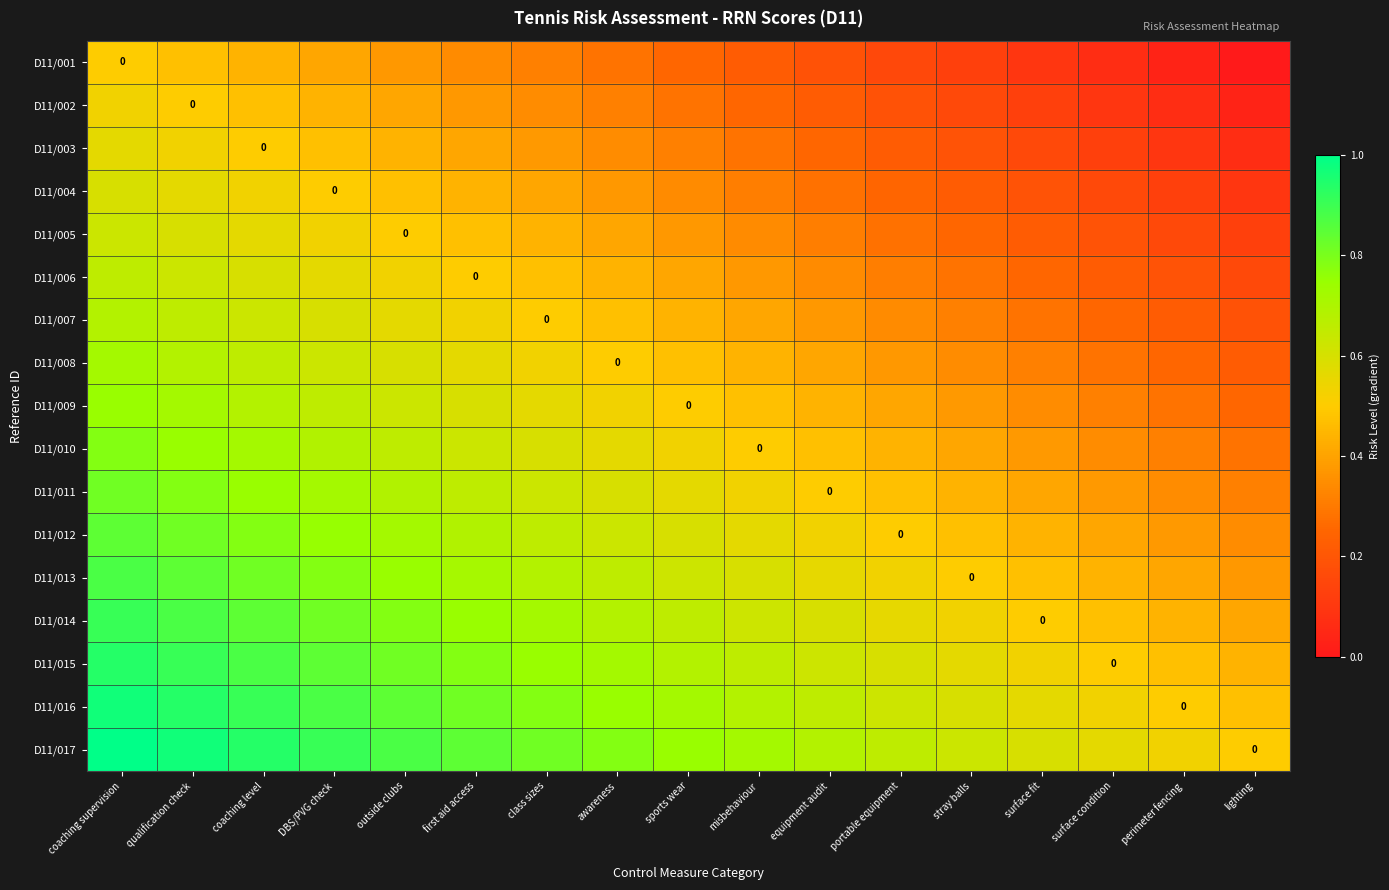

Which category has the highest value in the D11/017 series?

coaching supervision